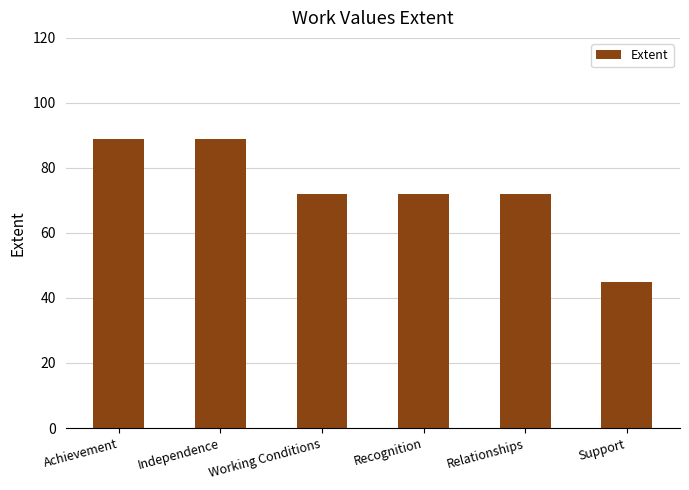

Between Independence and Relationships, which is larger?

Independence